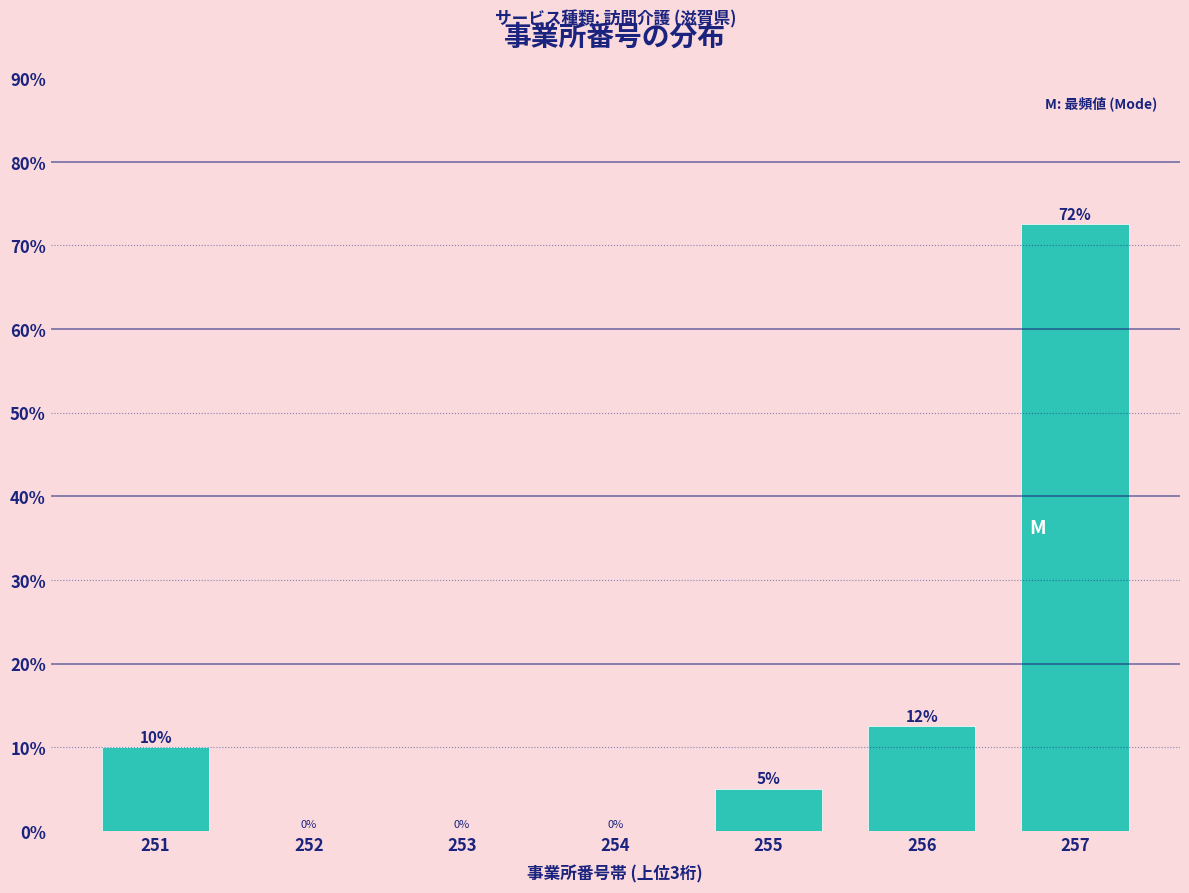

What is the greatest value displayed?

72.5